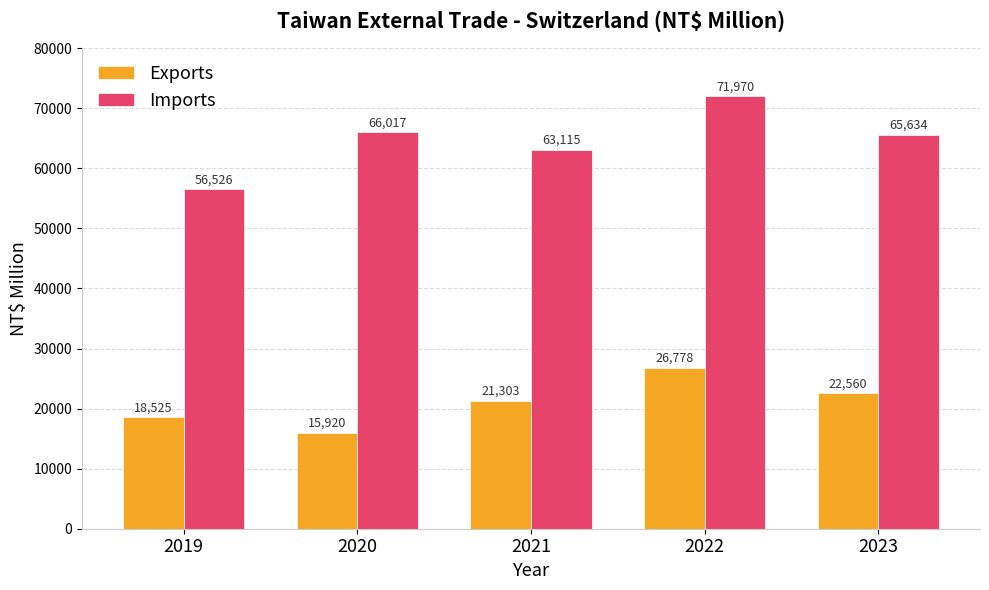

Which category has the lowest value in the Imports series?

2019